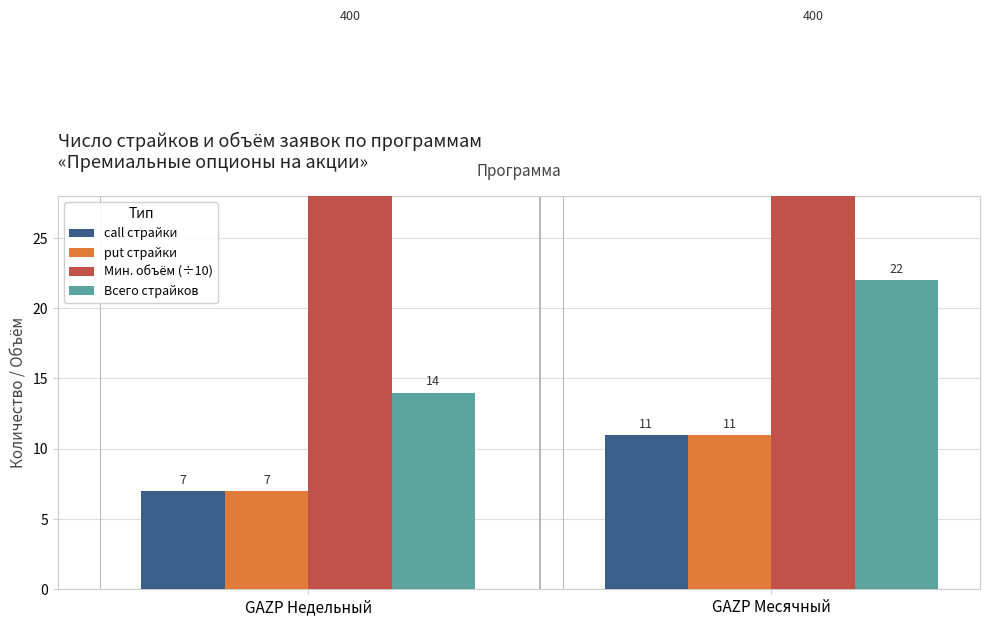

What position from the left is GAZP Недельный?

1